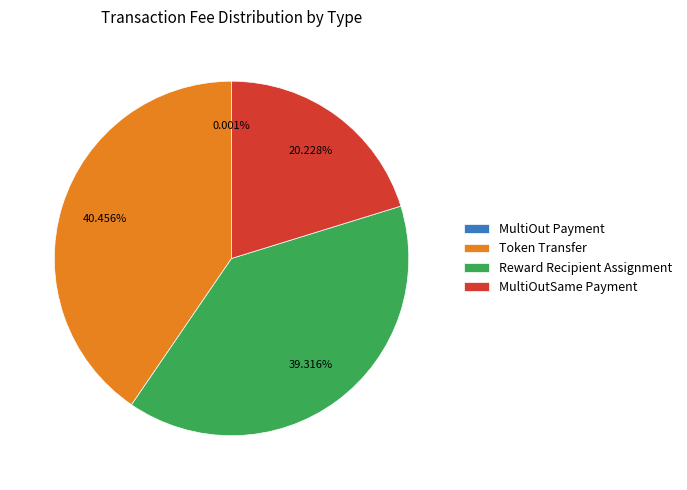

Does any single category account for the majority?

No